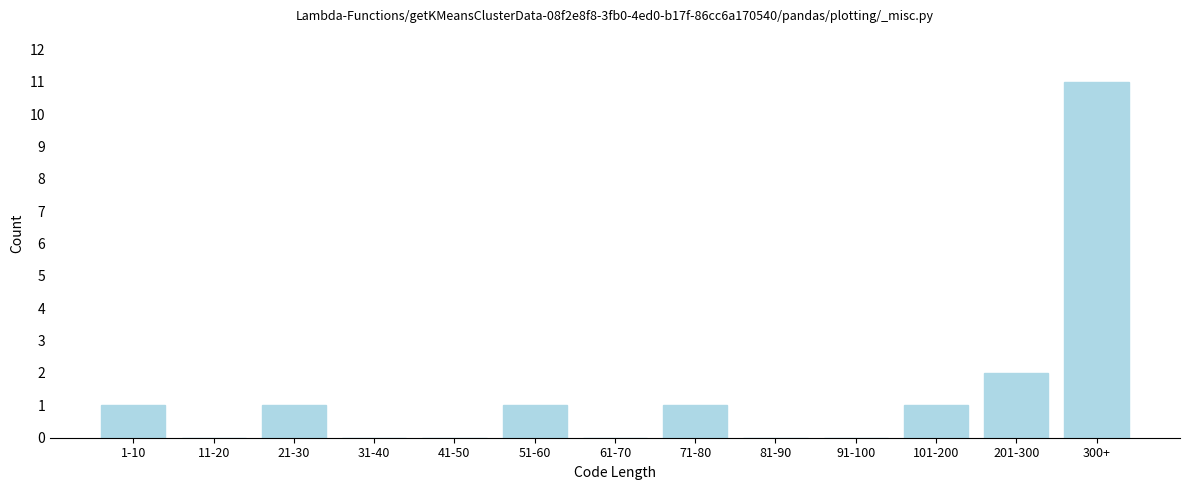

What is the sum of all values?

18